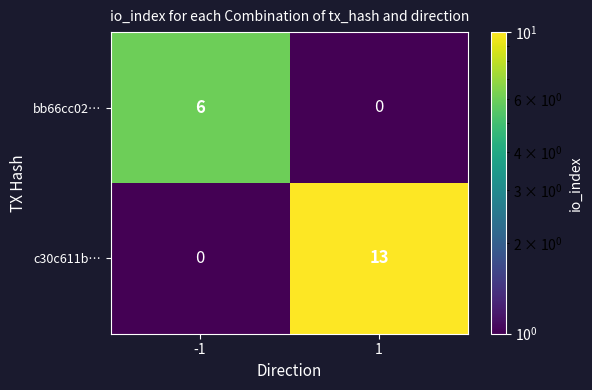

At how many categories does at least one series exceed 5?

2